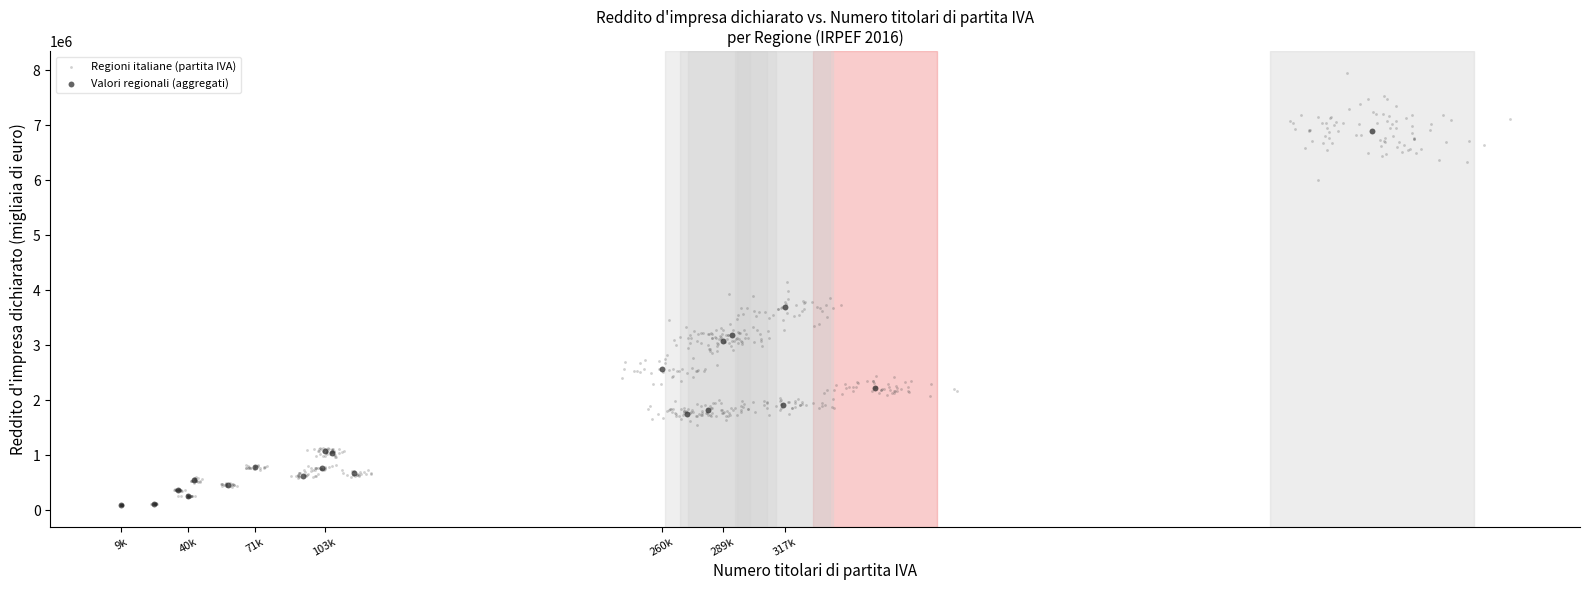

Which series reaches the maximum Y coordinate?

Regioni italiane (partita IVA)